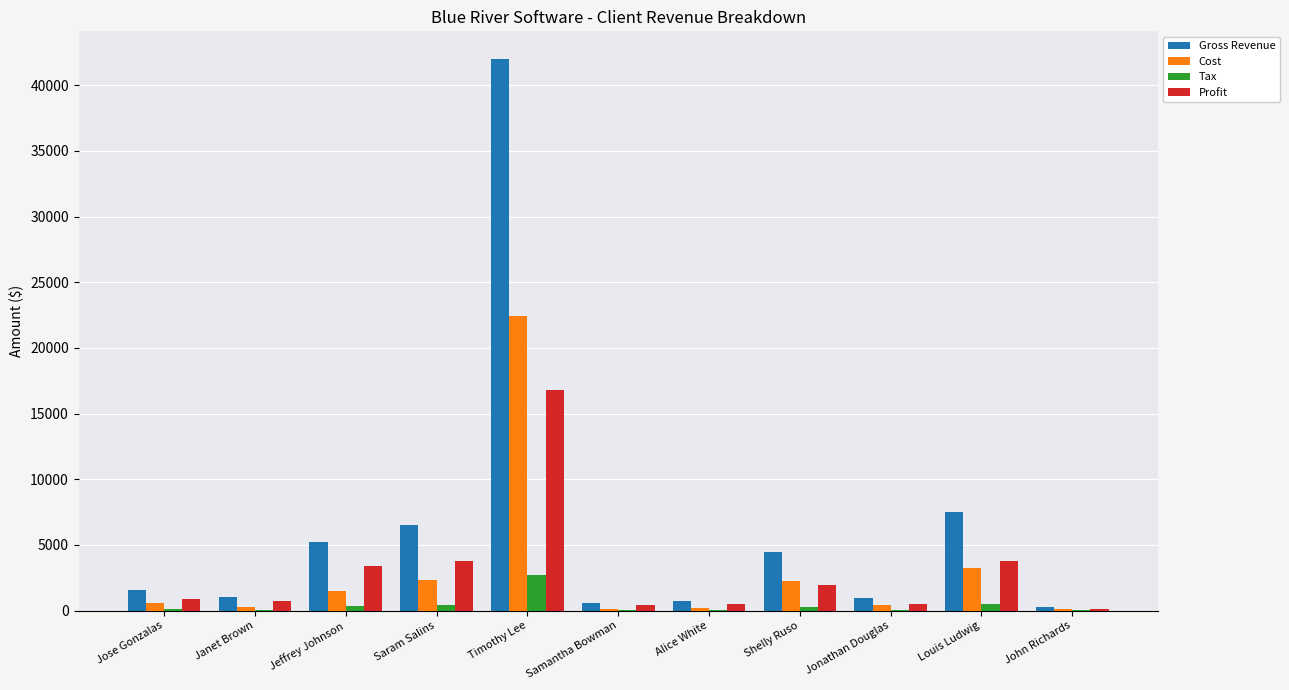

Count the number of data series in this chart.

4